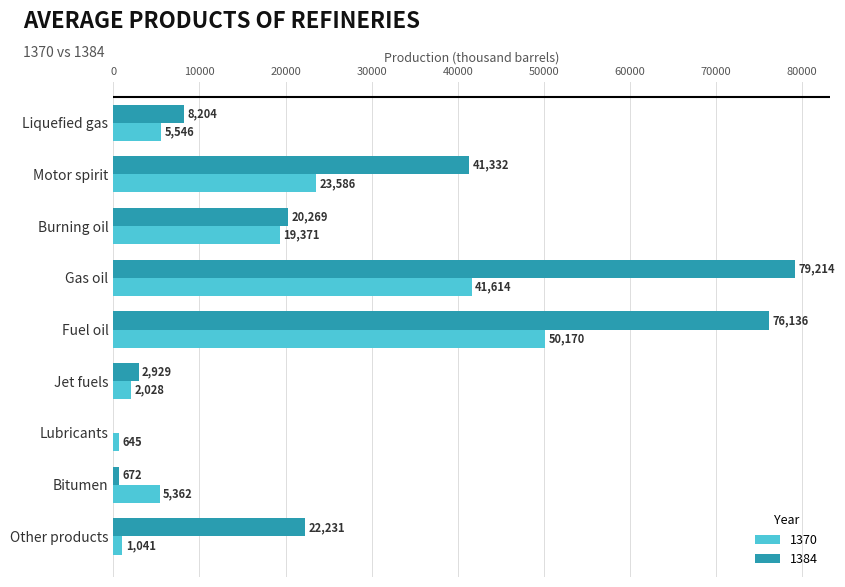

How many positive values does the 1384 series have?

8